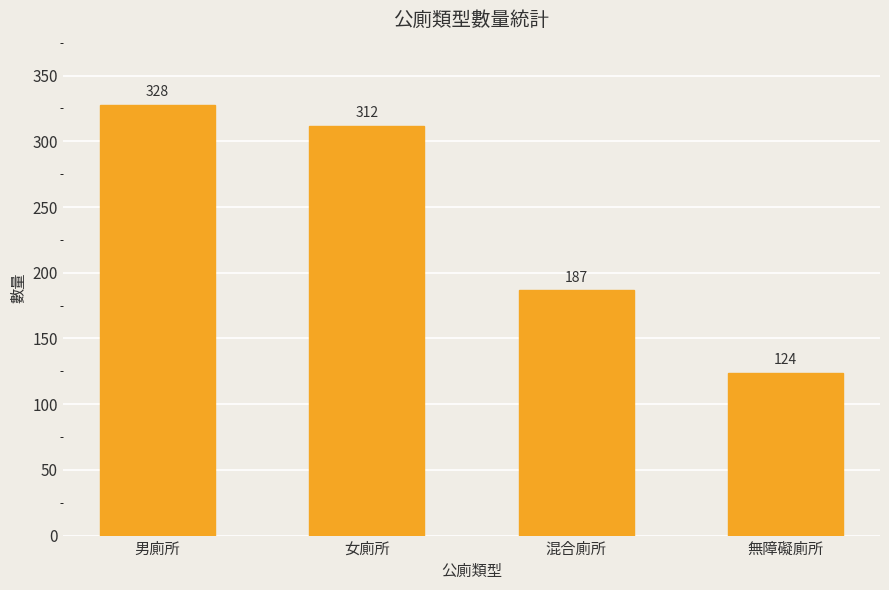

Where is the data nearest to the value 226?

混合廁所